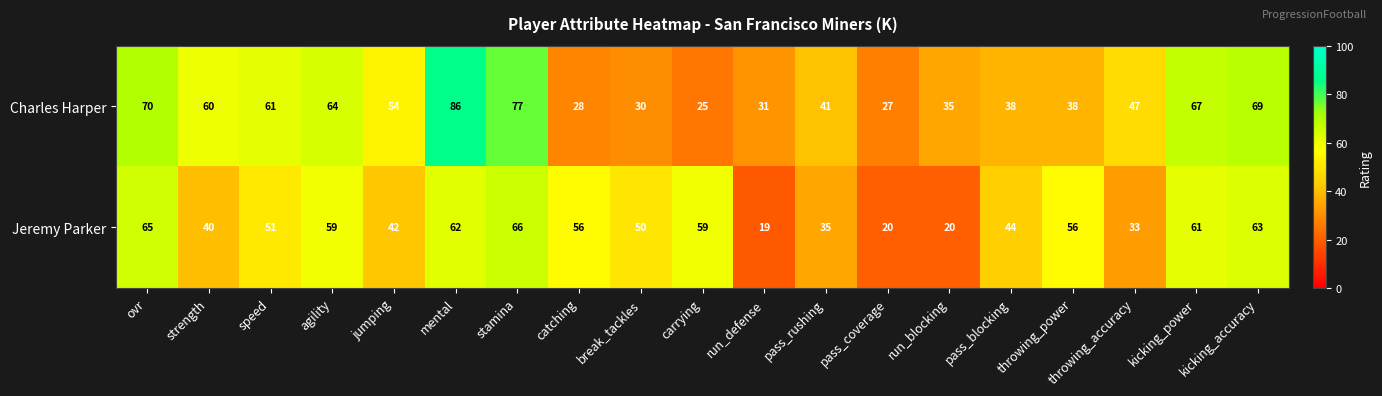

True or false: Jeremy Parker has a value of 56 at catching.

True